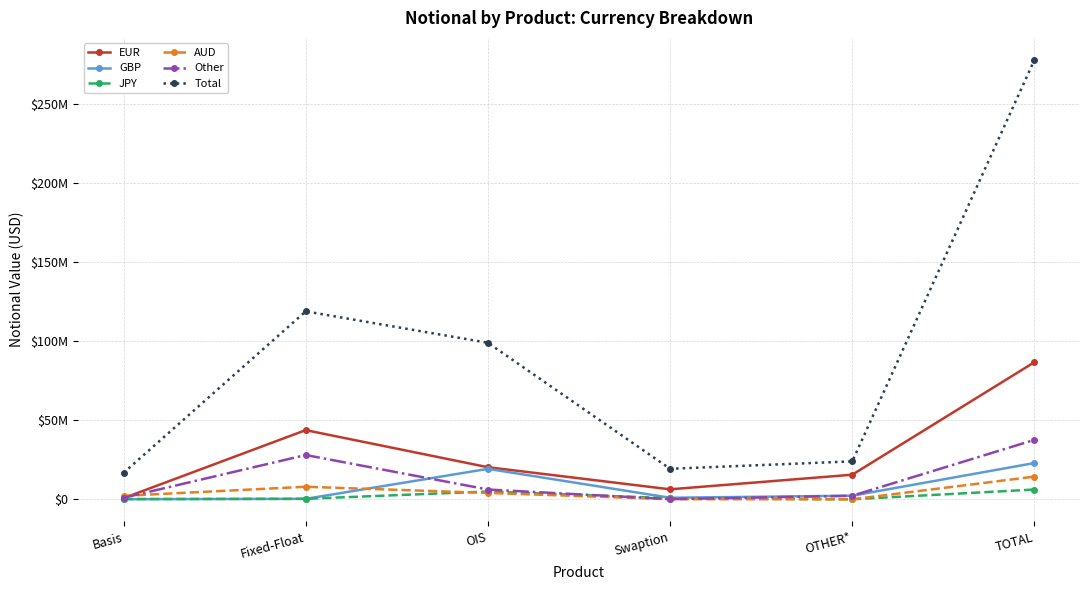

Reading left to right, what are all the values shown in this chart?

EUR: Basis=748871	Fixed-Float=43767724	OIS=20312633	Swaption=6334480	OTHER*=15574689	TOTAL=86738398
GBP: Basis=75937	Fixed-Float=311678	OIS=19278793	Swaption=991430	OTHER*=2299121	TOTAL=22956958
JPY: Basis=179873	Fixed-Float=337145	OIS=4958150	Swaption=696509	OTHER*=35702	TOTAL=6207379
AUD: Basis=2218158	Fixed-Float=7948243	OIS=4063787	Swaption=120653	OTHER*=21342	TOTAL=14372182
Other: Basis=985708	Fixed-Float=28022885	OIS=6210968	Swaption=113793	OTHER*=2268523	TOTAL=37601877
Total: Basis=16708378	Fixed-Float=118850009	OIS=98986870	Swaption=19316398	OTHER*=24014738	TOTAL=277876393